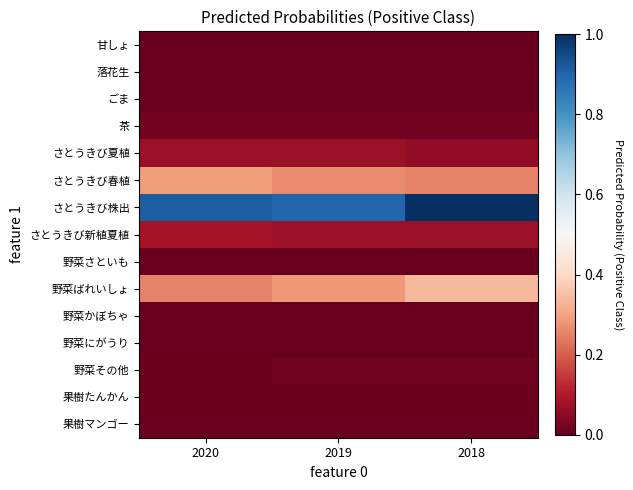

Rank the series by their maximum value, from highest to lowest.

さとうきび株出, 野菜ばれいしょ, さとうきび春植, さとうきび新植夏植, さとうきび夏植, 茶, 野菜その他, 果樹たんかん, 果樹マンゴー, 落花生, ごま, 甘しょ, 野菜さといも, 野菜かぼちゃ, 野菜にがうり